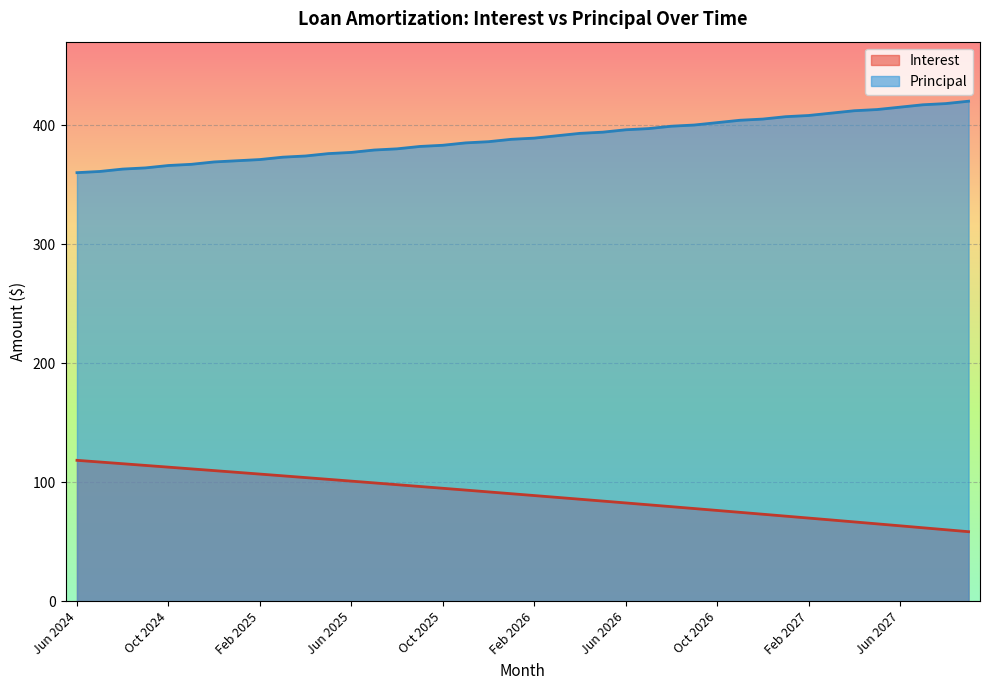

Reading left to right, transcribe all the data shown in this chart.

Interest: Jun 2024=118.4	Jul 2024=117.0	Aug 2024=115.6	Sep 2024=114.1	Oct 2024=112.7	Nov 2024=111.2	Dec 2024=109.8	Jan 2025=108.3	Feb 2025=106.9	Mar 2025=105.4	Apr 2025=103.9	May 2025=102.4	Jun 2025=100.9	Jul 2025=99.5	Aug 2025=98.0	Sep 2025=96.4	Oct 2025=94.9	Nov 2025=93.4	Dec 2025=91.9	Jan 2026=90.4	Feb 2026=88.8	Mar 2026=87.3	Apr 2026=85.7	May 2026=84.2	Jun 2026=82.6	Jul 2026=81.1	Aug 2026=79.5	Sep 2026=77.9	Oct 2026=76.3	Nov 2026=74.7	Dec 2026=73.1	Jan 2027=71.5	Feb 2027=69.9	Mar 2027=68.3	Apr 2027=66.7	May 2027=65.0	Jun 2027=63.4	Jul 2027=61.8	Aug 2027=60.1	Sep 2027=58.5
Principal: Jun 2024=360.0	Jul 2024=361.0	Aug 2024=363.0	Sep 2024=364.0	Oct 2024=366.0	Nov 2024=367.0	Dec 2024=369.0	Jan 2025=370.0	Feb 2025=371.0	Mar 2025=373.0	Apr 2025=374.0	May 2025=376.0	Jun 2025=377.0	Jul 2025=379.0	Aug 2025=380.0	Sep 2025=382.0	Oct 2025=383.0	Nov 2025=385.0	Dec 2025=386.0	Jan 2026=388.0	Feb 2026=389.0	Mar 2026=391.0	Apr 2026=393.0	May 2026=394.0	Jun 2026=396.0	Jul 2026=397.0	Aug 2026=399.0	Sep 2026=400.0	Oct 2026=402.0	Nov 2026=404.0	Dec 2026=405.0	Jan 2027=407.0	Feb 2027=408.0	Mar 2027=410.0	Apr 2027=412.0	May 2027=413.0	Jun 2027=415.0	Jul 2027=417.0	Aug 2027=418.0	Sep 2027=420.0